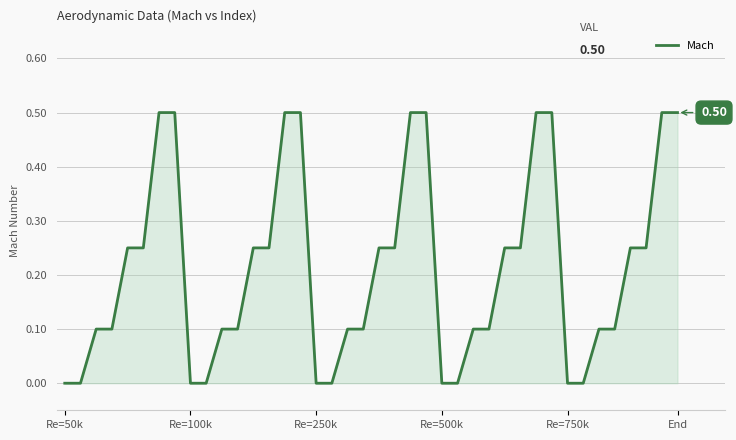

What is the difference between the maximum and minimum values?

0.5